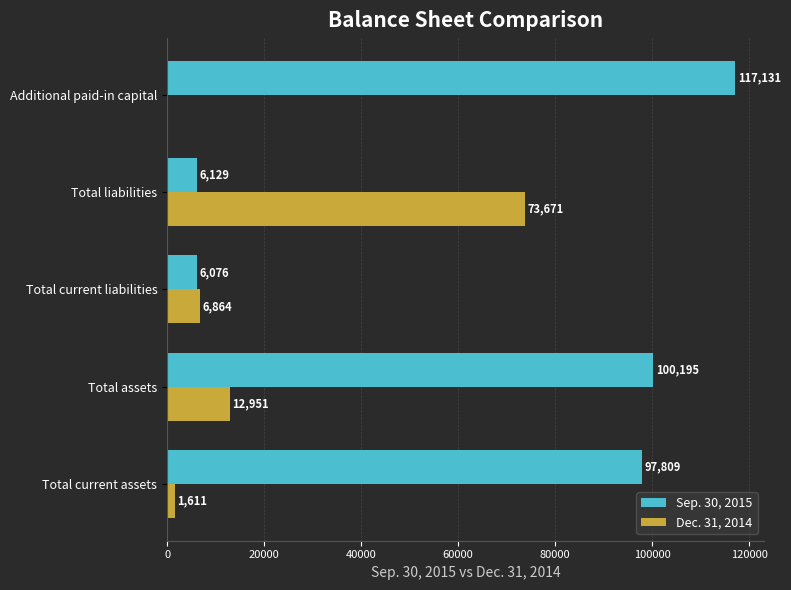

What is the average value of the Dec. 31, 2014 series?

19019